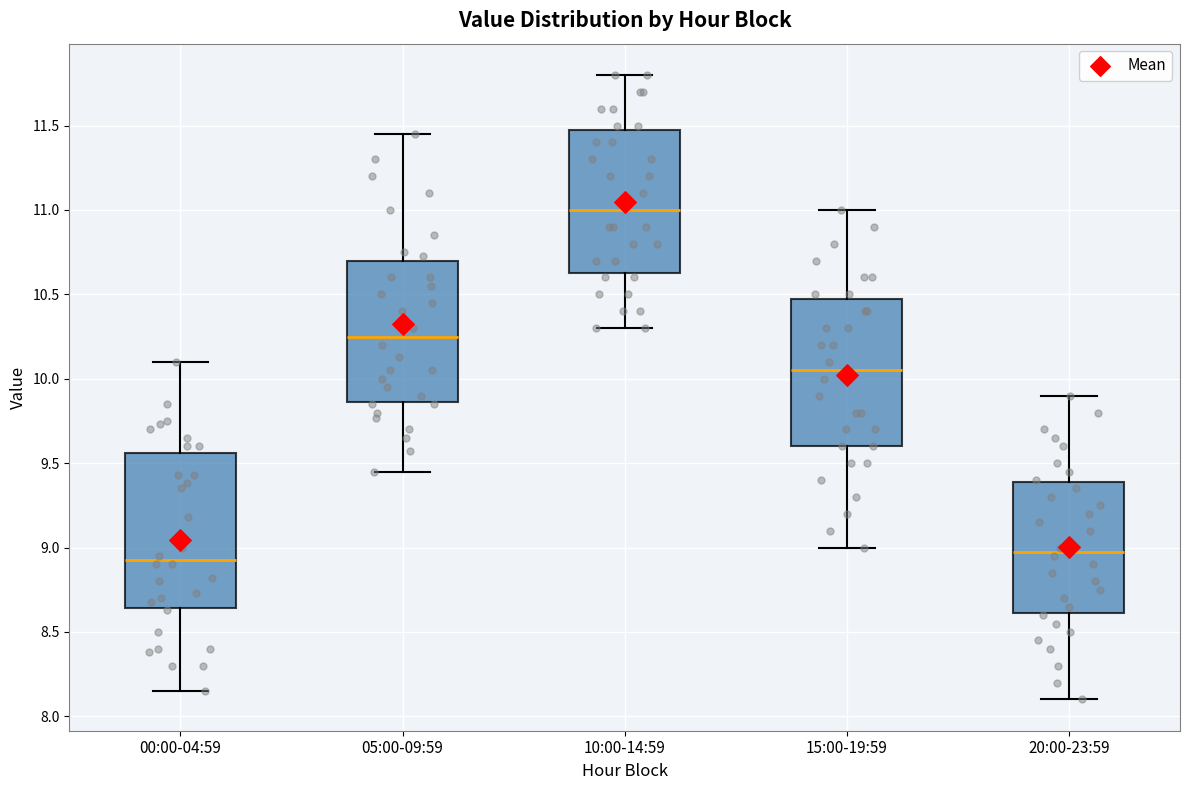

Reading left to right, transcribe this box plot: for each box, give where its median line is, the range the box spans, and where its two whiskers end, as read against the y-axis. The values are not printed on the chart, so give them approximately, as read against the axis.

00:00-04:59: median 8.95, box 8.65 to 9.55, whiskers 8.15 to 10.10
05:00-09:59: median 10.25, box 9.85 to 10.70, whiskers 9.45 to 11.45
10:00-14:59: median 11.00, box 10.65 to 11.50, whiskers 10.30 to 11.80
15:00-19:59: median 10.05, box 9.60 to 10.50, whiskers 9.00 to 11.00
20:00-23:59: median 9.00, box 8.60 to 9.40, whiskers 8.10 to 9.90